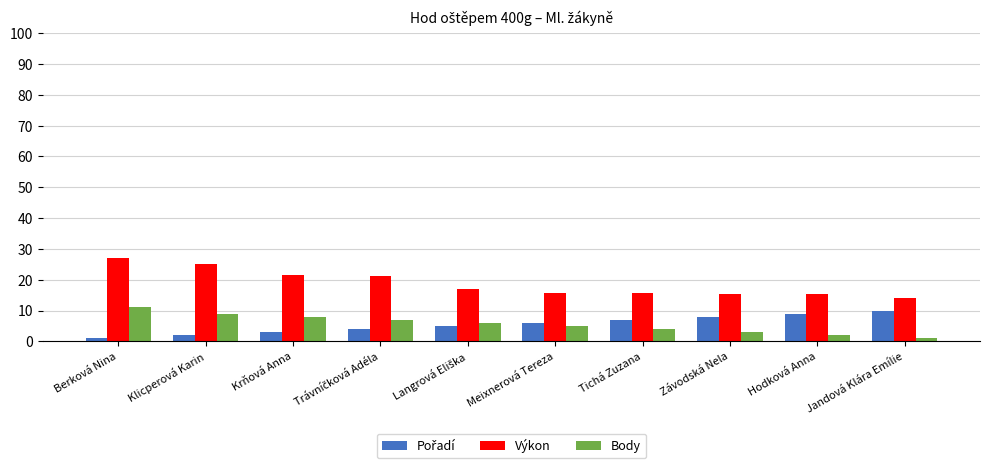

What is the spread (max minus min) of values at Krňová Anna?

18.5